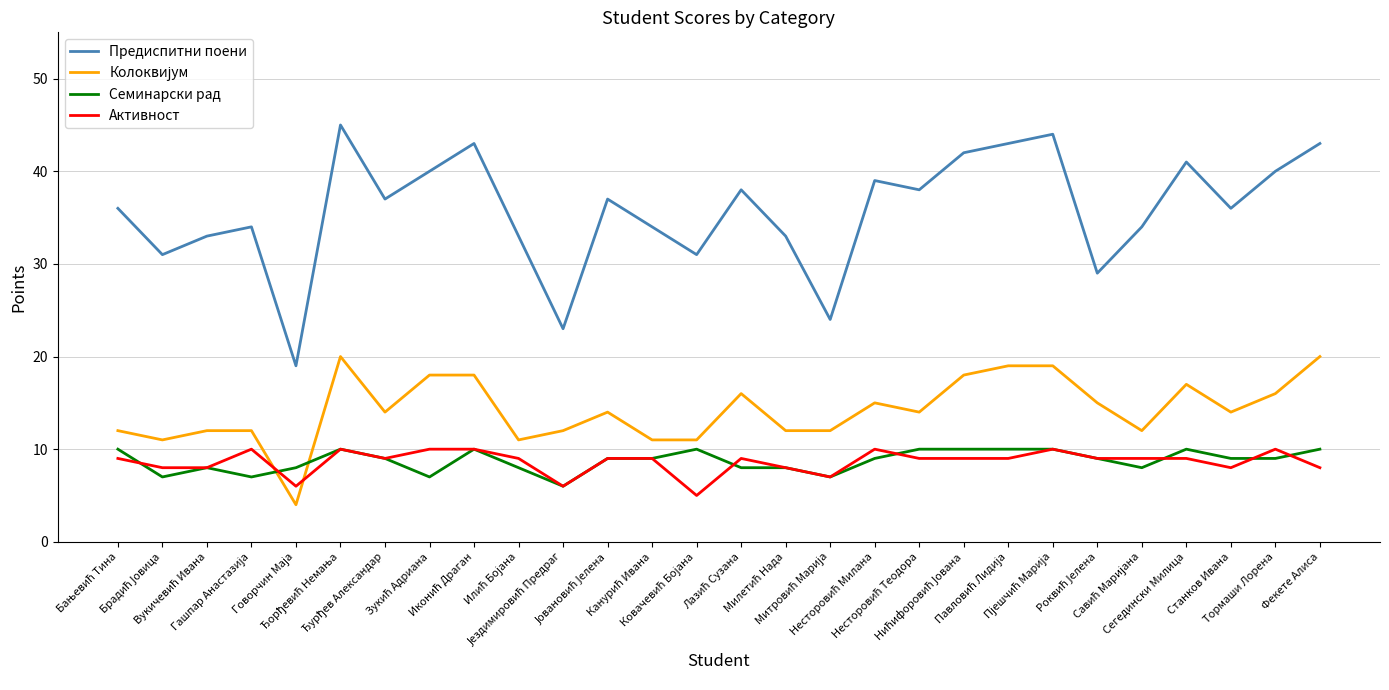

Which series has the widest spread of values?

Предиспитни поени